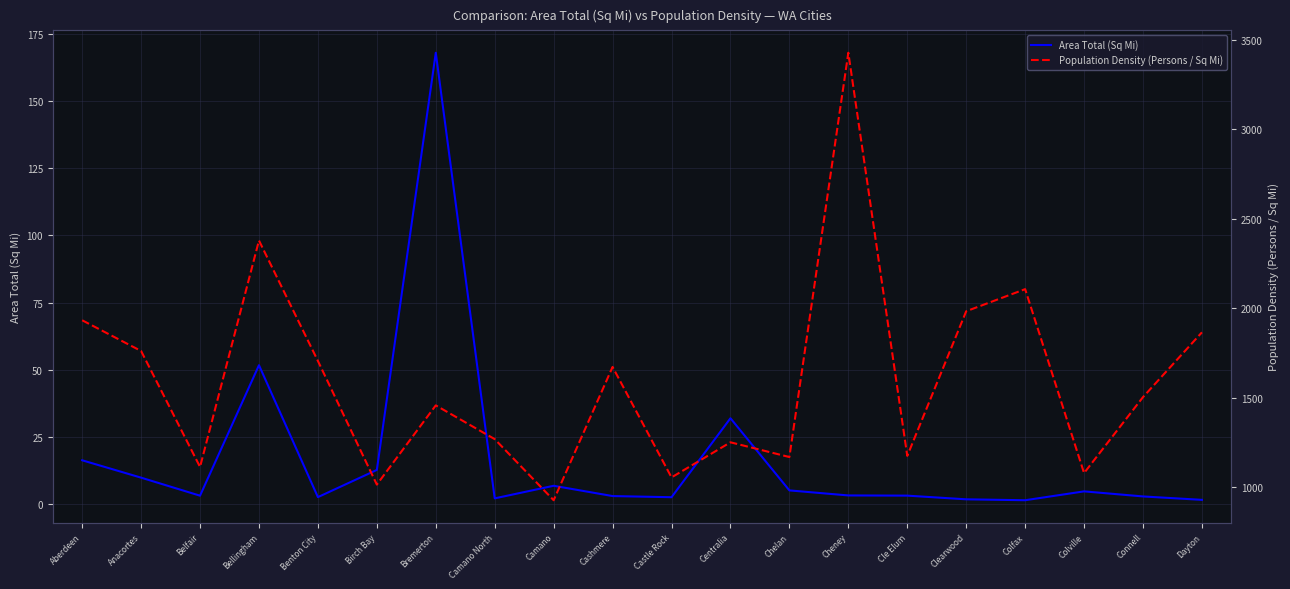

What position from the left is Bremerton?

7